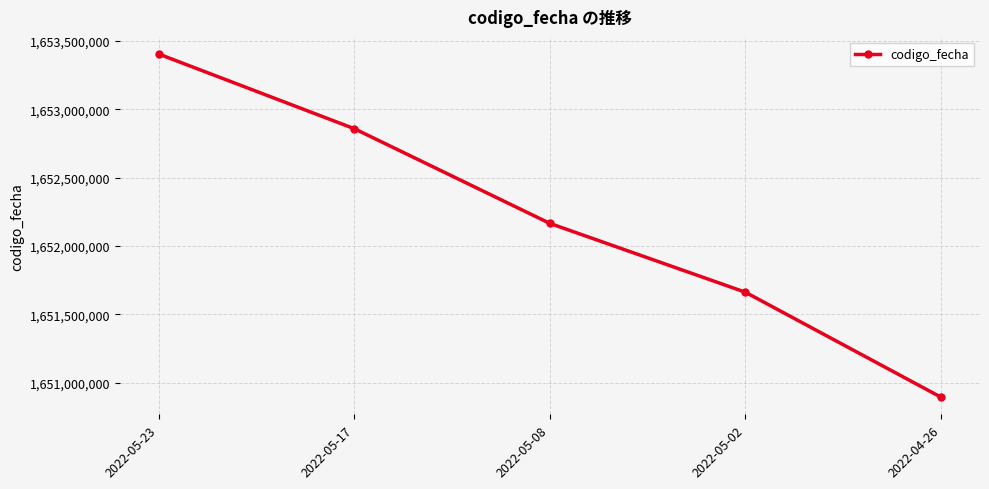

What is the label of the 5th point from the right?

2022-05-23